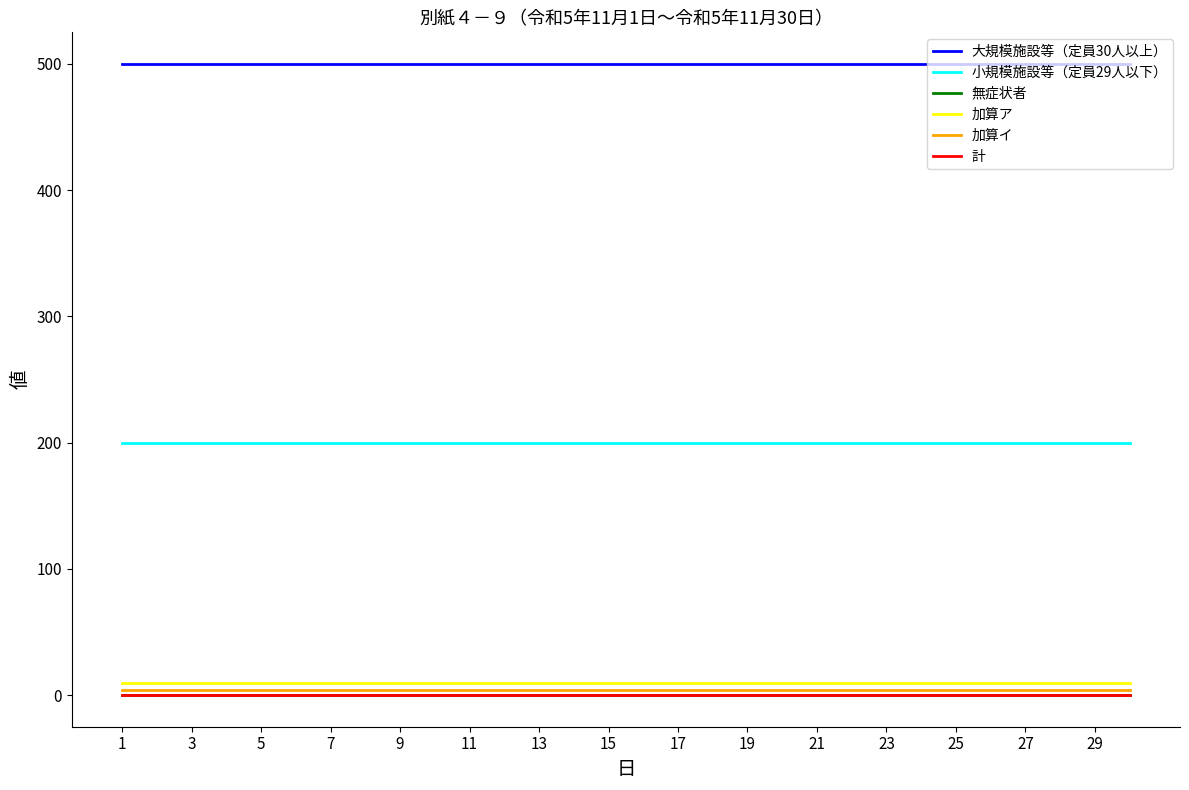

Does the chart have visible grid lines?

No